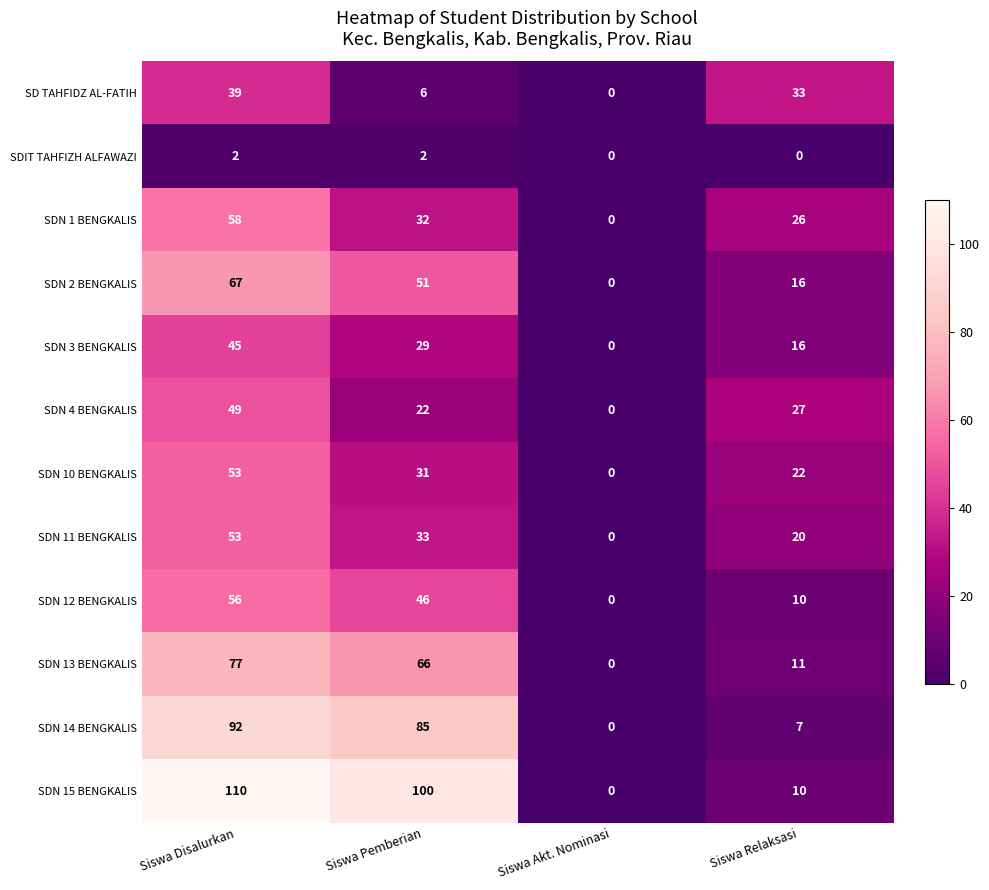

At how many categories does at least one series exceed 76?

2